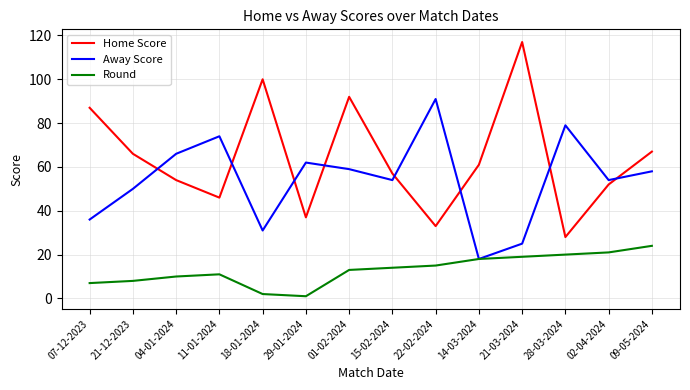

What is the difference between the Home Score values at 07-12-2023 and 29-01-2024?

50